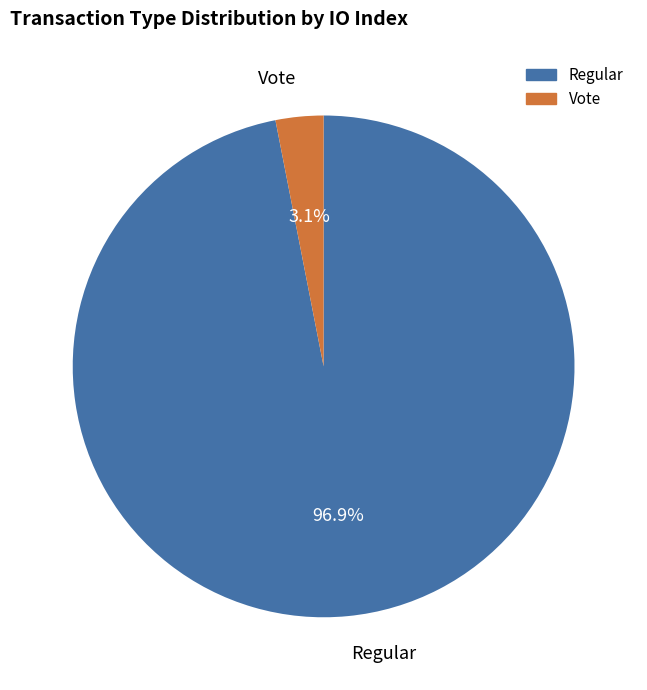

Which category accounts for the majority?

Regular